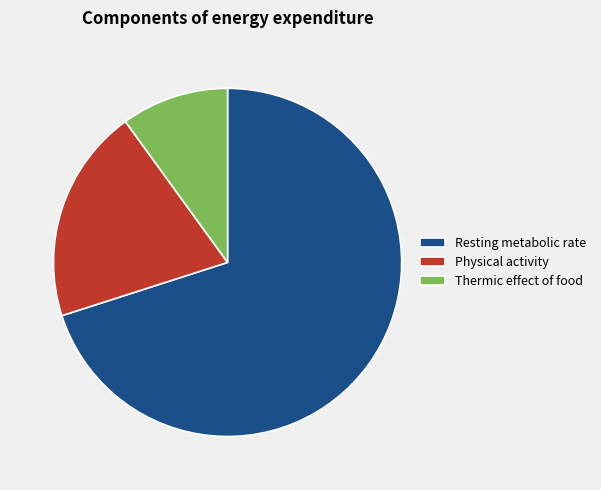

Combined, do Physical activity and Resting metabolic rate account for over 50%?

Yes